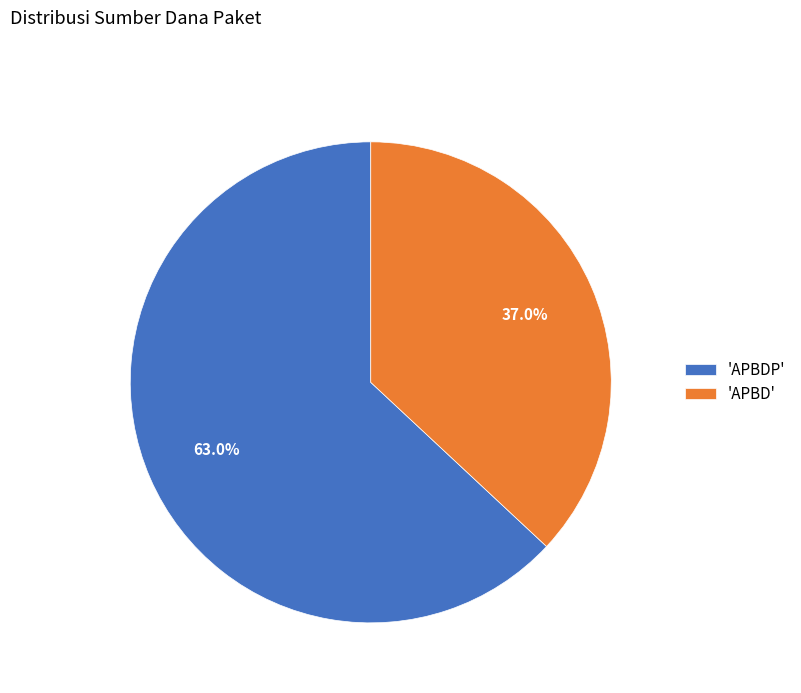

What is the smallest slice in the pie chart?

'APBD'